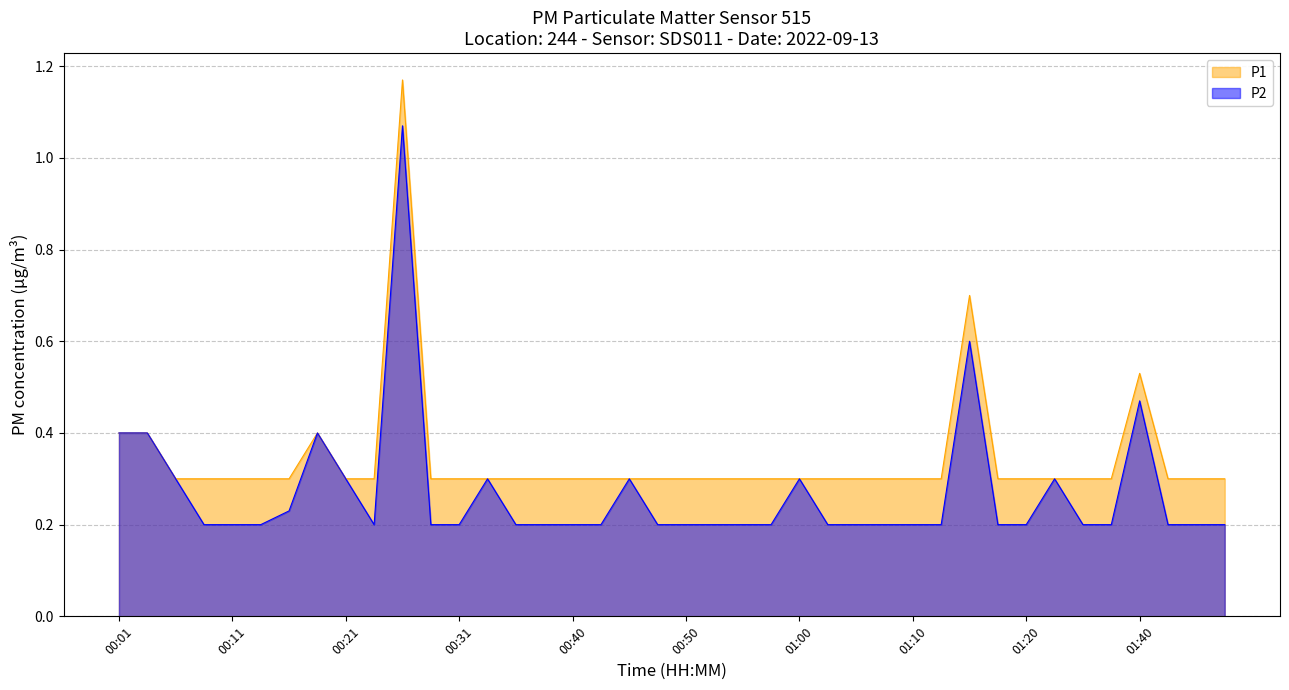

At how many categories does at least one series exceed 0?

40